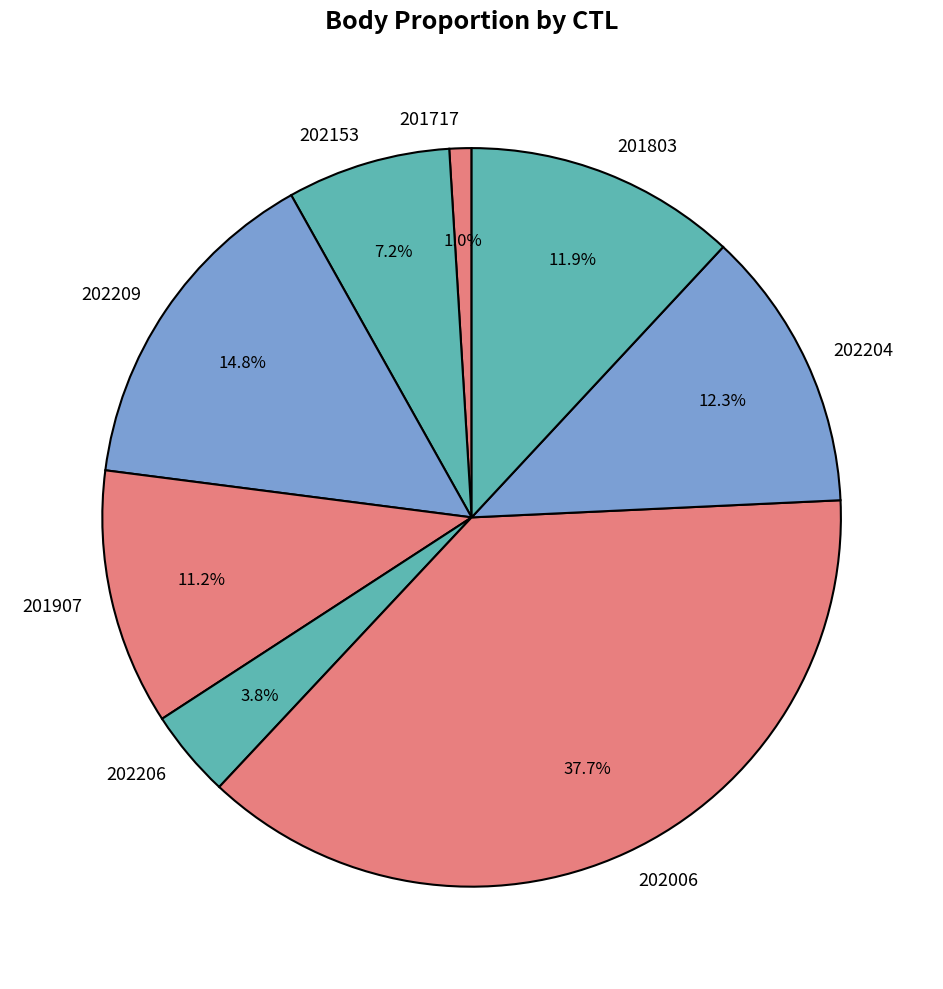

Approximately how many times larger is the value at 202204 compared to 202006?

0.3